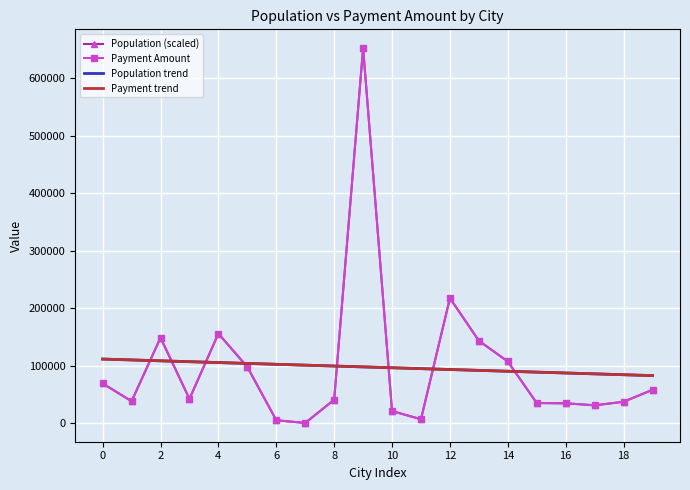

What is the highest value of the Payment Amount series?

652897.0